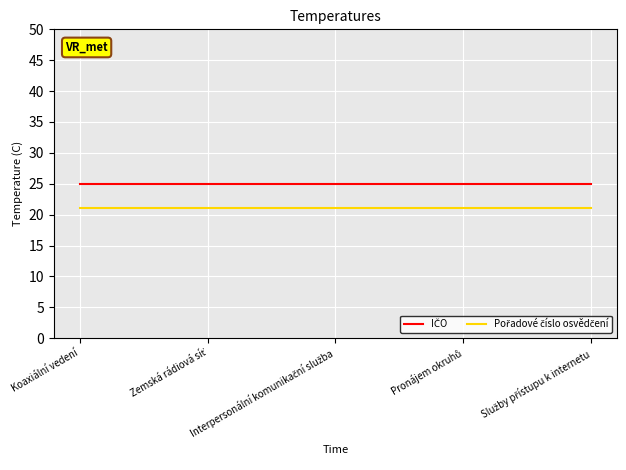

What is the minimum value shown in the chart?

21